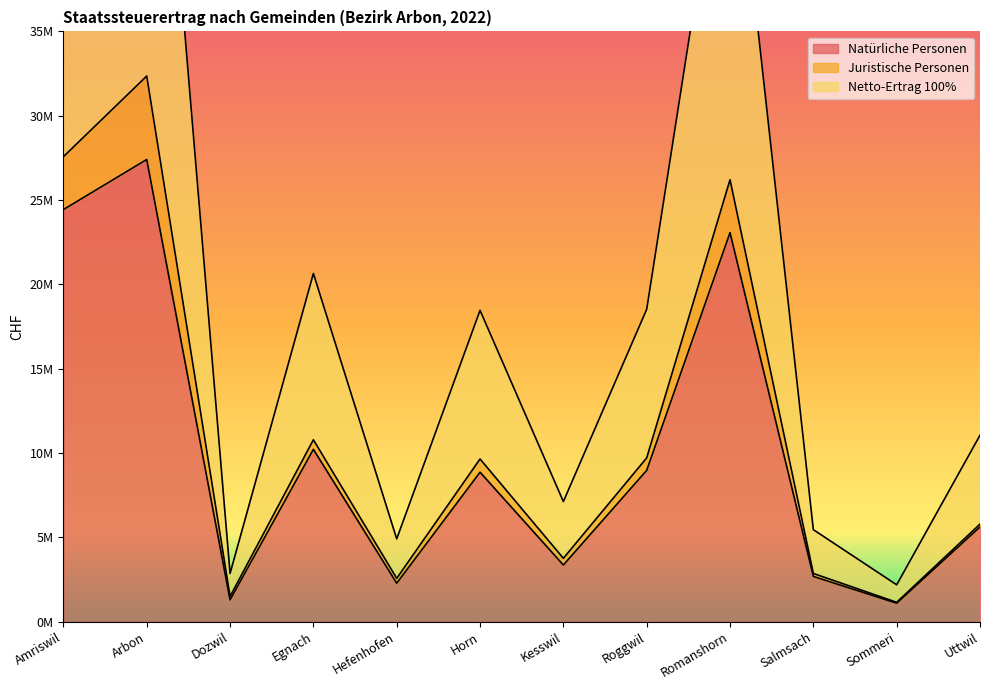

What position from the left is Amriswil?

1